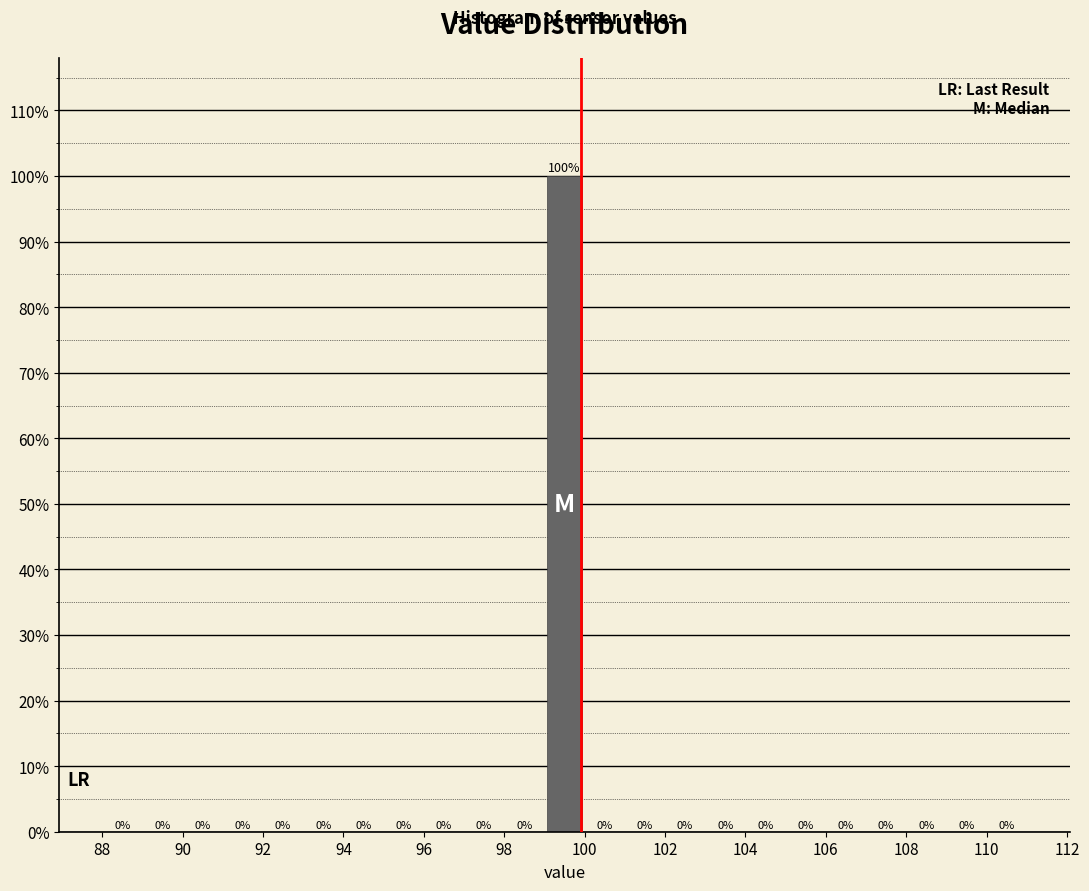

Reading left to right, list every bar in this chart as the range it spans on the x-axis followed by its height.

88 to 89: 0
89 to 90: 0
90 to 91: 0
91 to 92: 0
92 to 93: 0
93 to 94: 0
94 to 95: 0
95 to 96: 0
96 to 97: 0
97 to 98: 0
98 to 99: 0
99 to 100: 100
100 to 101: 0
101 to 102: 0
102 to 103: 0
103 to 104: 0
104 to 105: 0
105 to 106: 0
106 to 107: 0
107 to 108: 0
108 to 109: 0
109 to 110: 0
110 to 111: 0